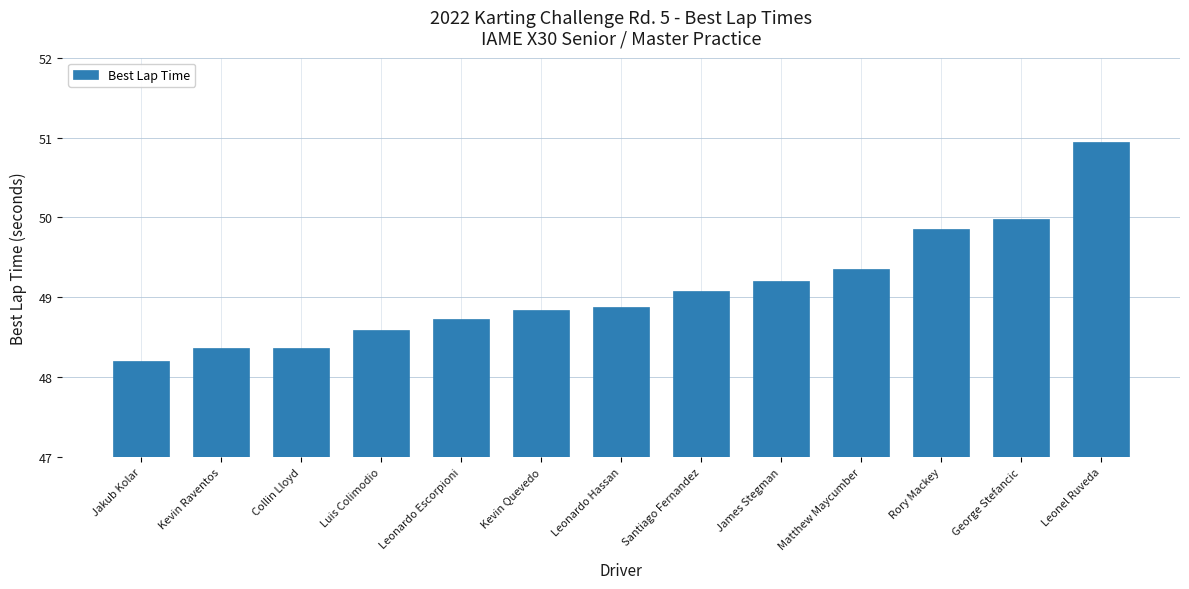

At which label is the value closest to 49?

Santiago Fernandez